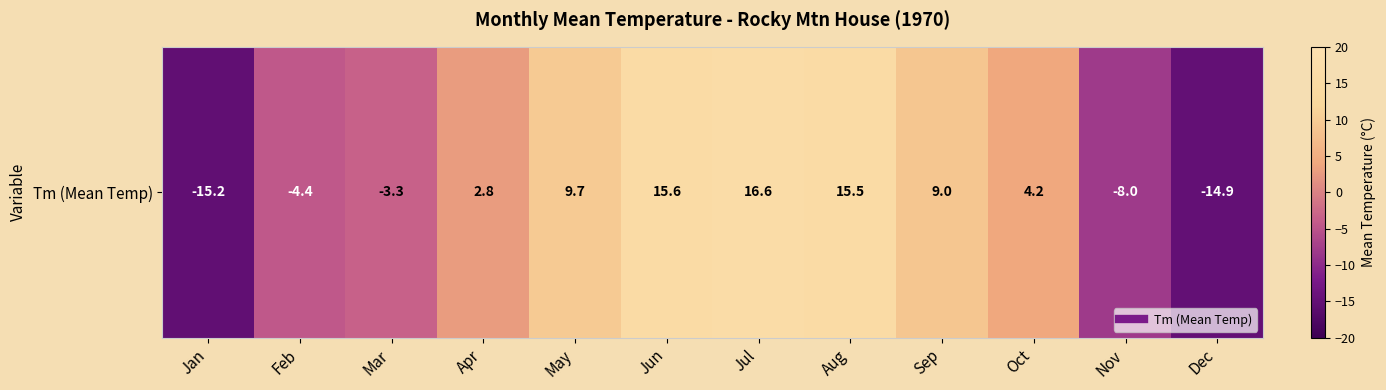

Read the value at Oct.

4.2